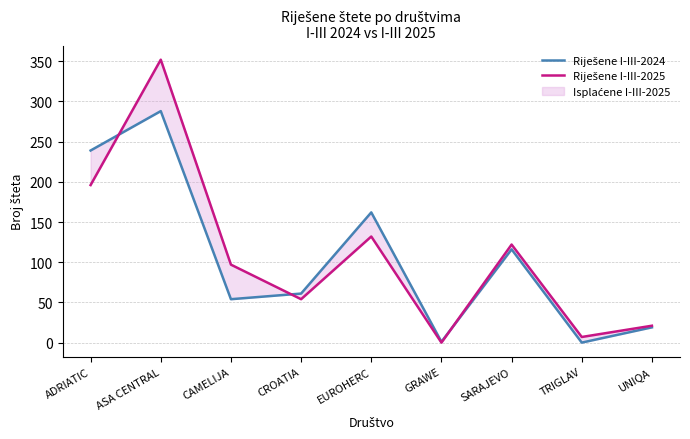

Which series has the widest spread of values?

Riješene I-III-2025